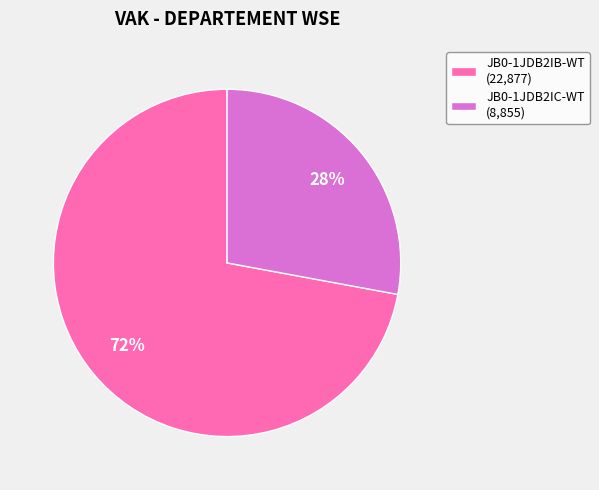

To the nearest percent, what portion does JB0-1JDB2IC-WT represent?

28%